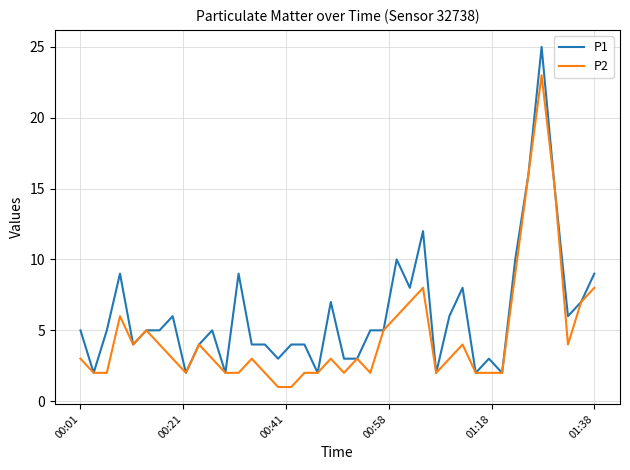

Which series has the largest total across all categories?

P1